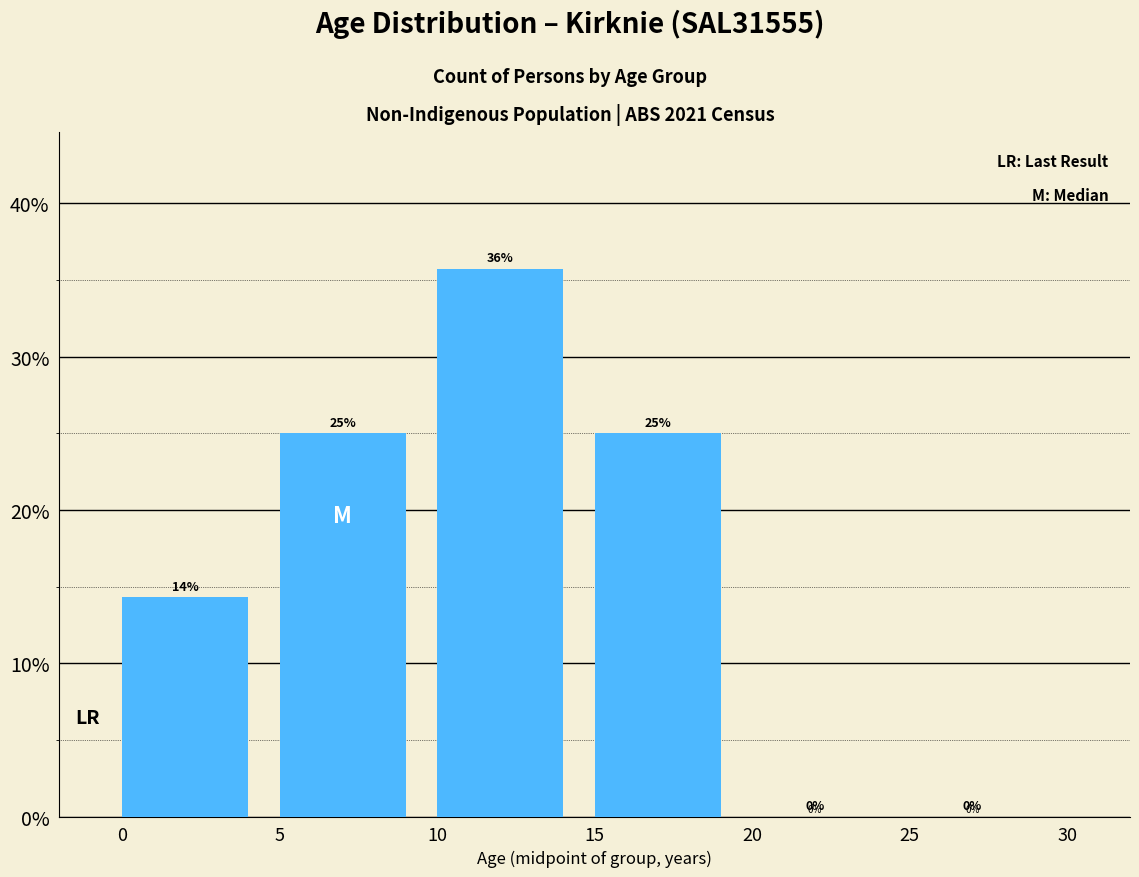

Read the value at 10.

35.7